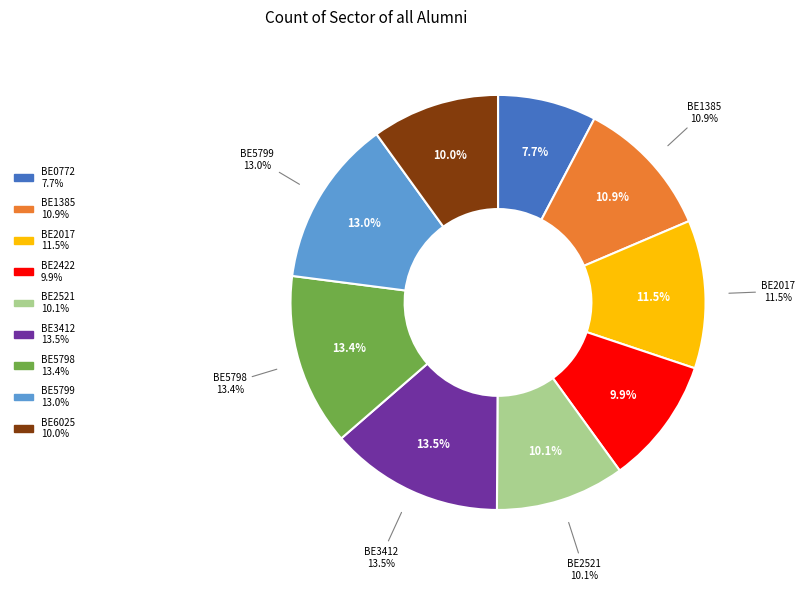

What portion of the pie excludes BE5799?

87.0%